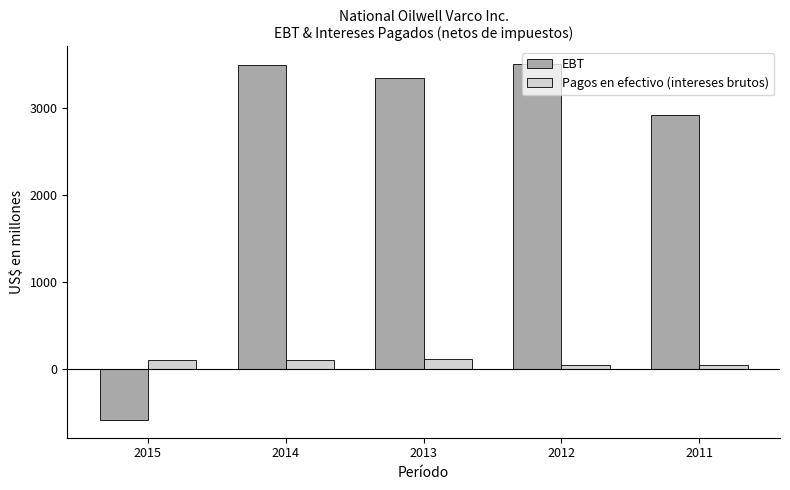

True or false: EBT has a value of 727 at 2013.

False